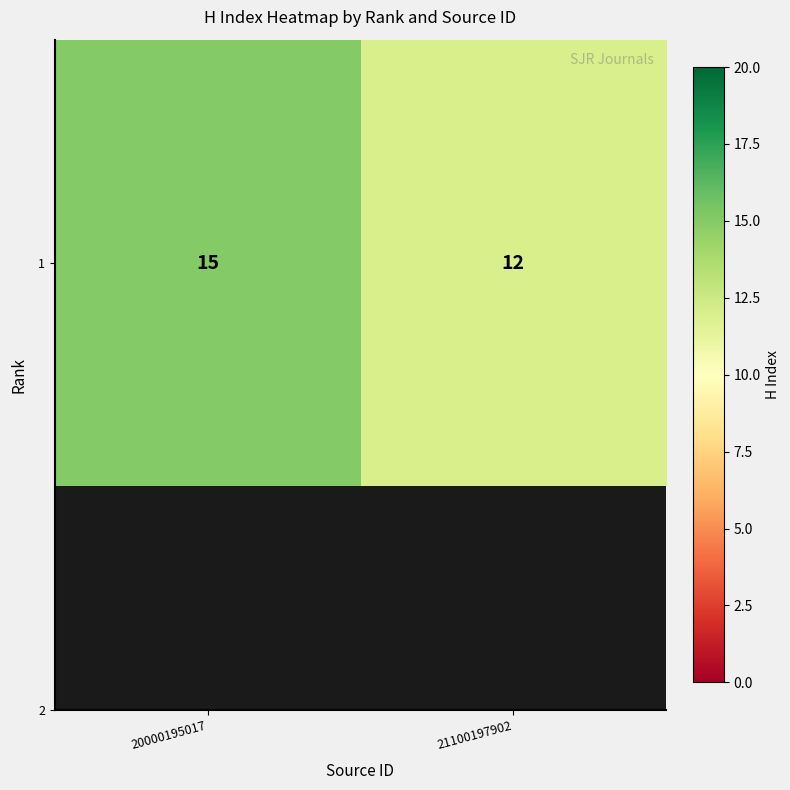

At which category does the chart reach its peak across all series?

20000195017